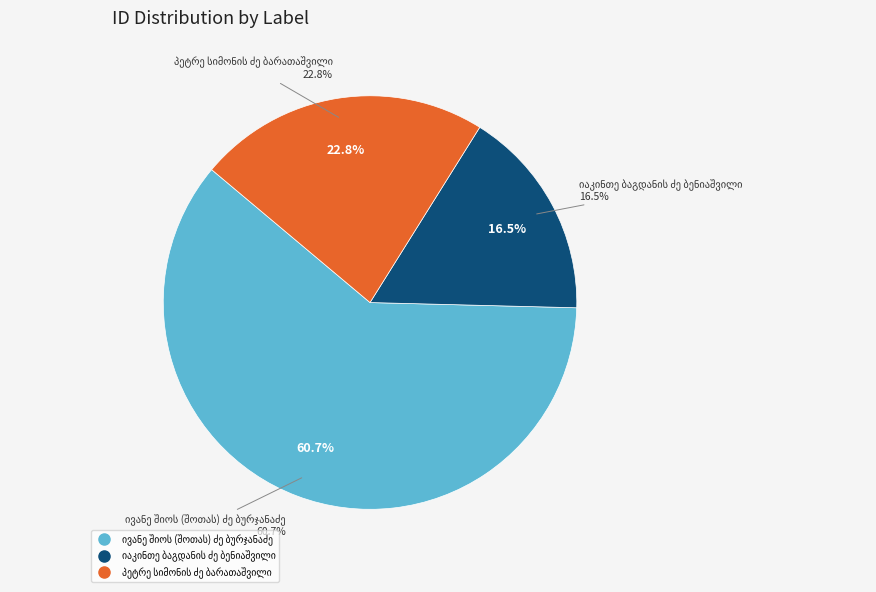

How many slices are in this pie chart?

3